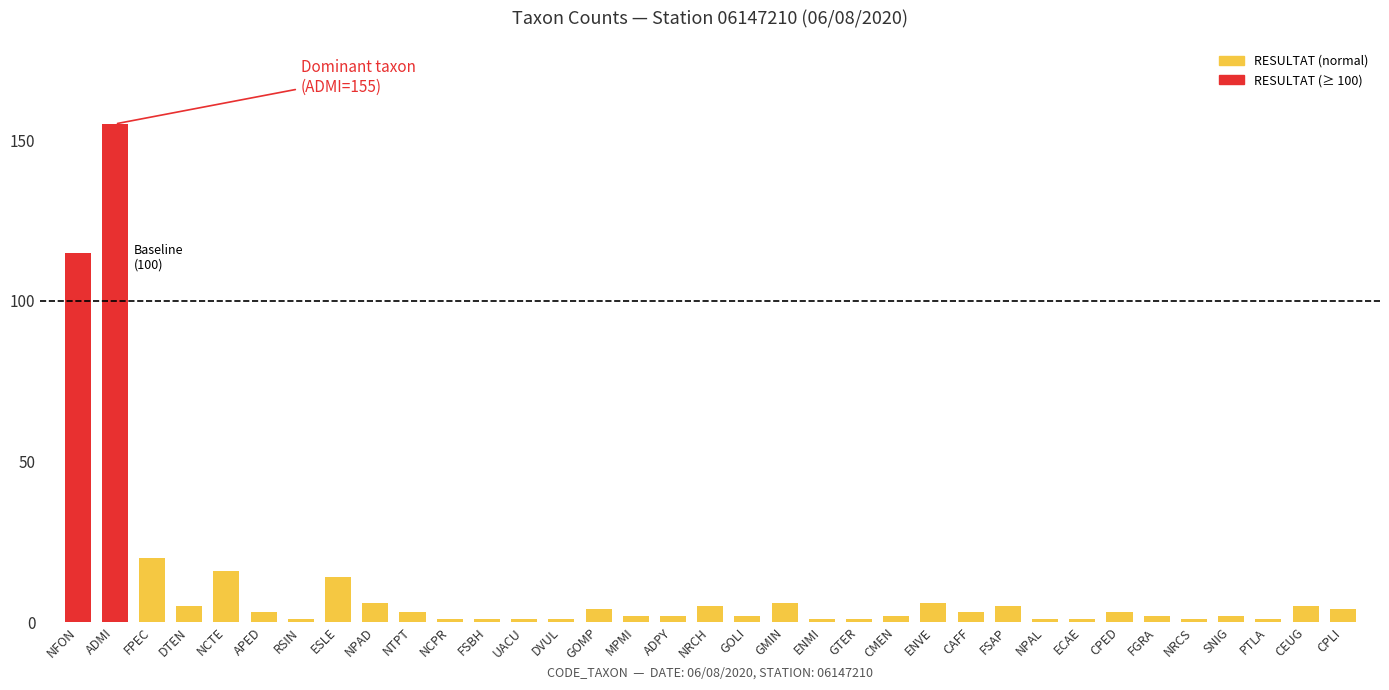

Is it true that the value at APED is 3?

True